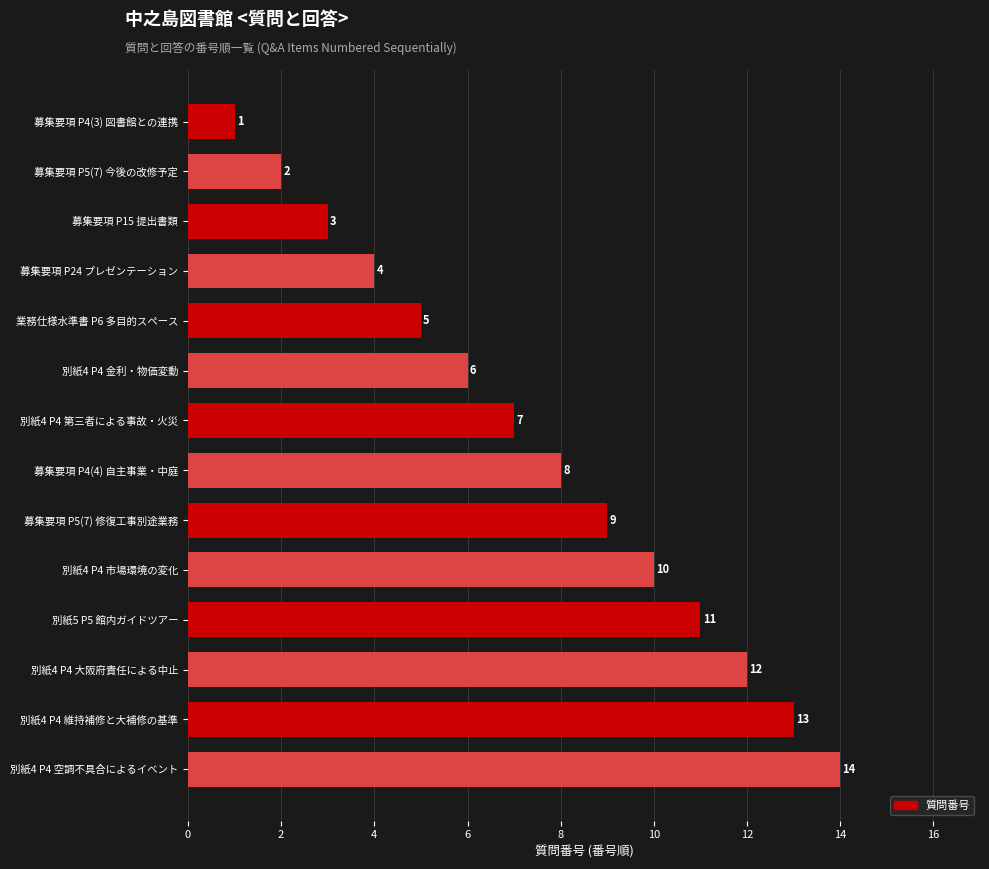

Where is the data nearest to the value 7?

別紙4 P4 第三者による事故・火災